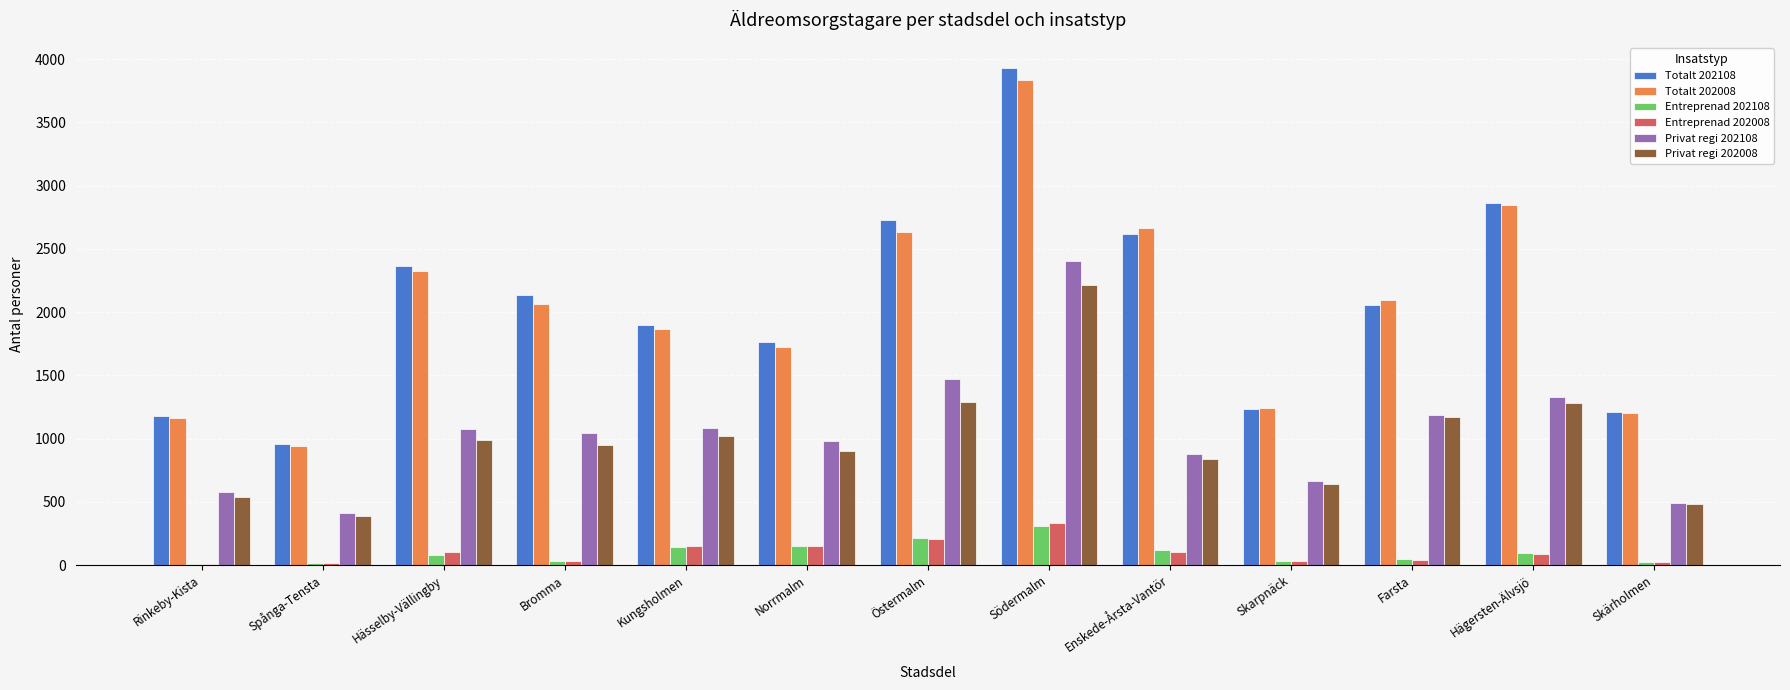

What is the highest value of the Totalt 202008 series?

3832